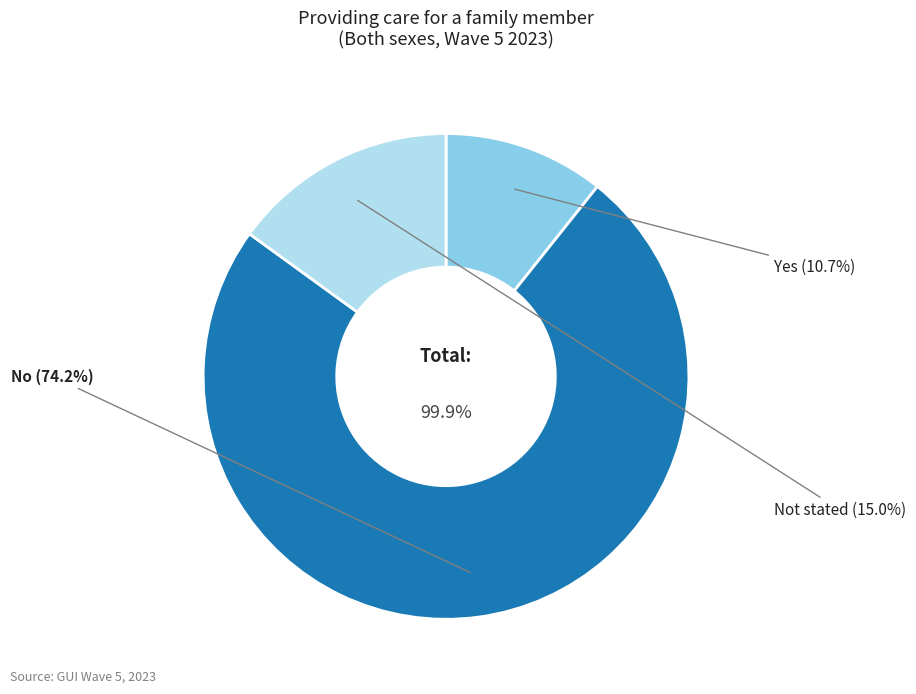

Rank the categories by value from highest to lowest.

No, Not stated, Yes